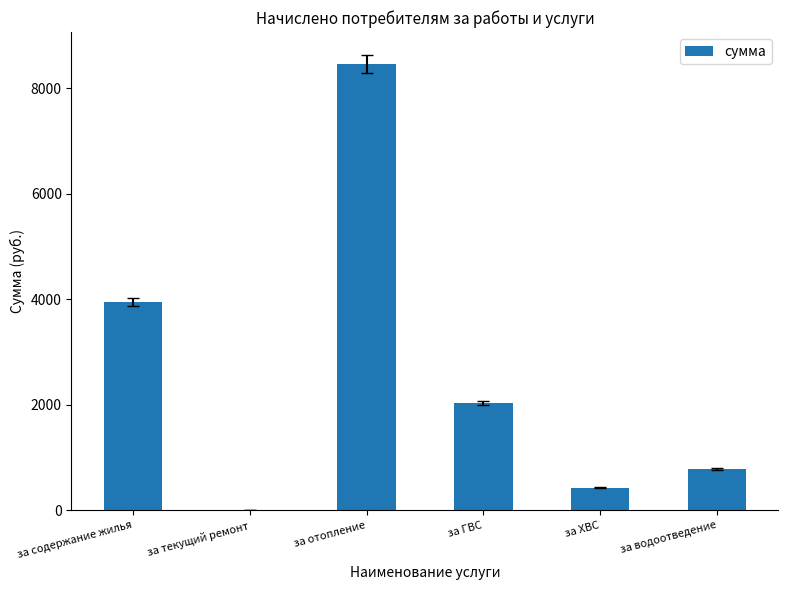

Are the bars grouped side by side (vs. stacked)?

No